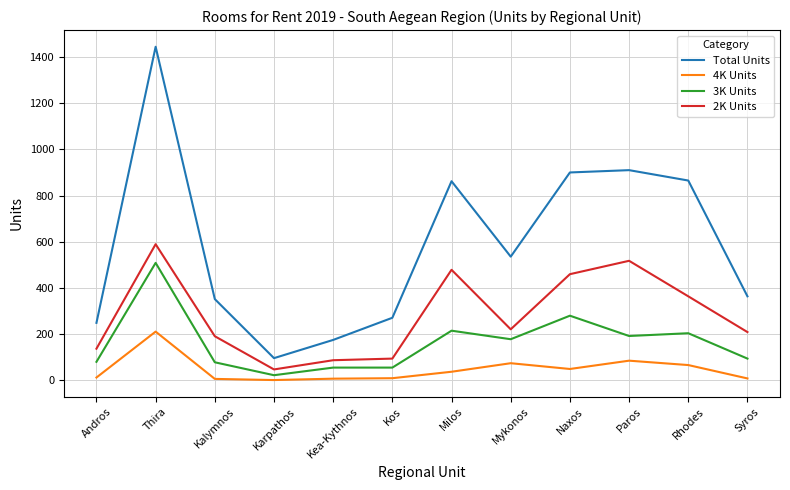

Rank the series by their maximum value, from lowest to highest.

4K Units, 3K Units, 2K Units, Total Units